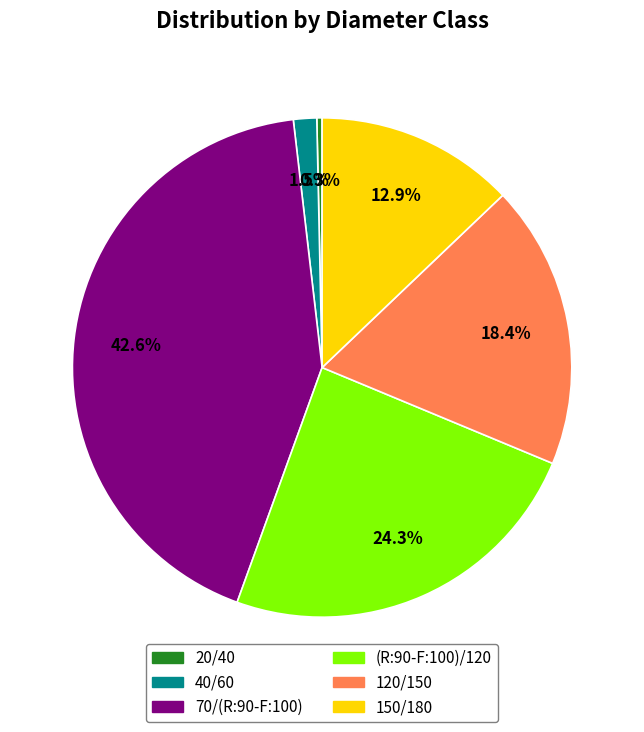

Count the number of slices in the pie.

6